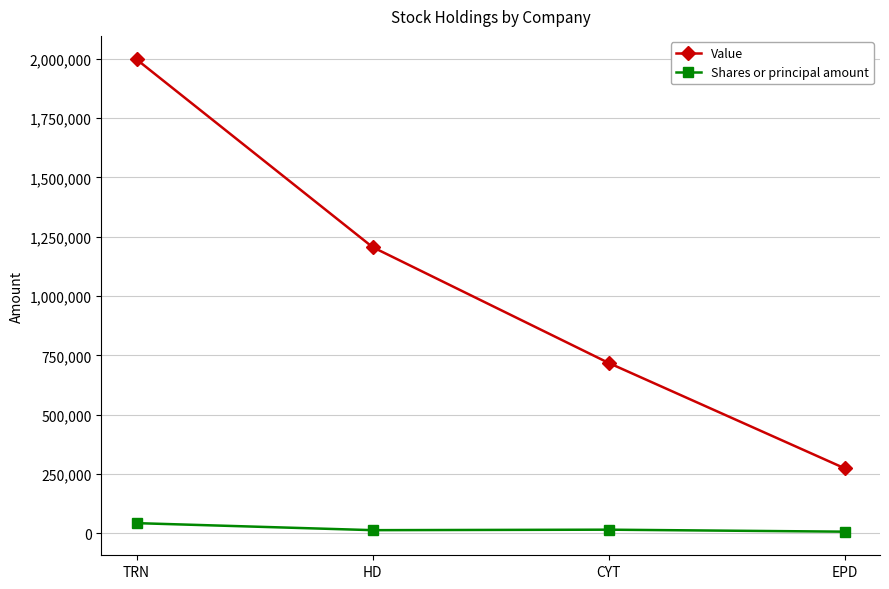

What position from the right is EPD?

1